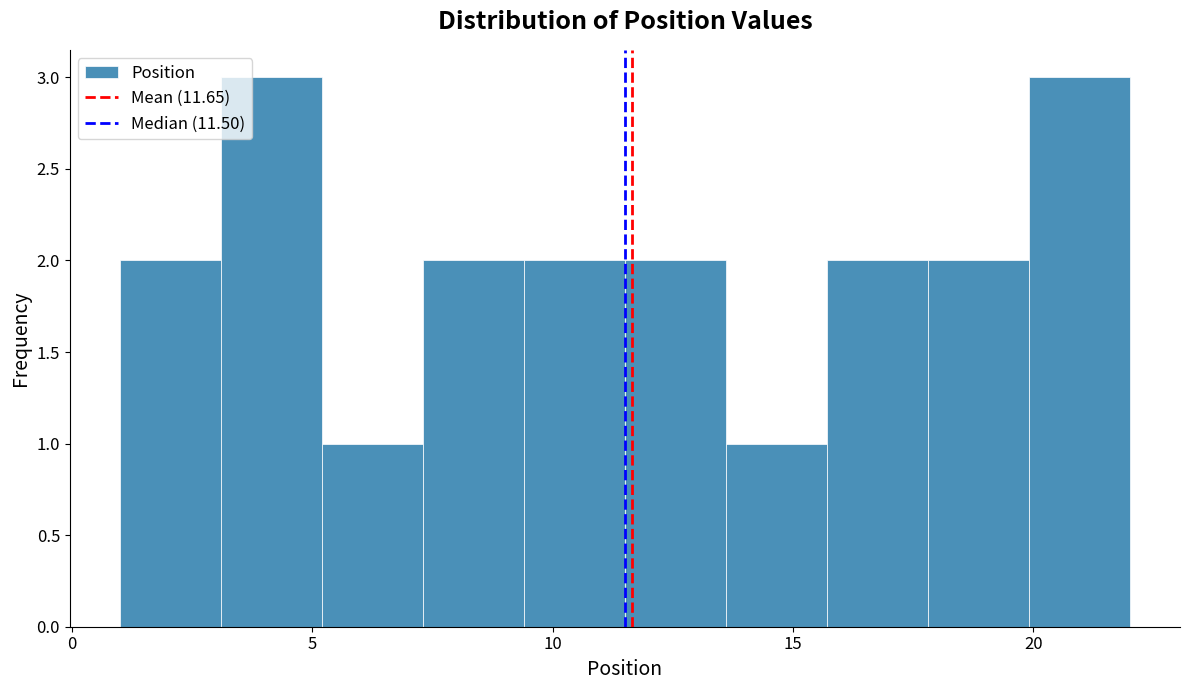

What is the height of the bar covering 9.4 to 11.5 on the x-axis? Neither the bar edges nor the heights are printed on the chart, so give them approximately, as read against the axes.

2